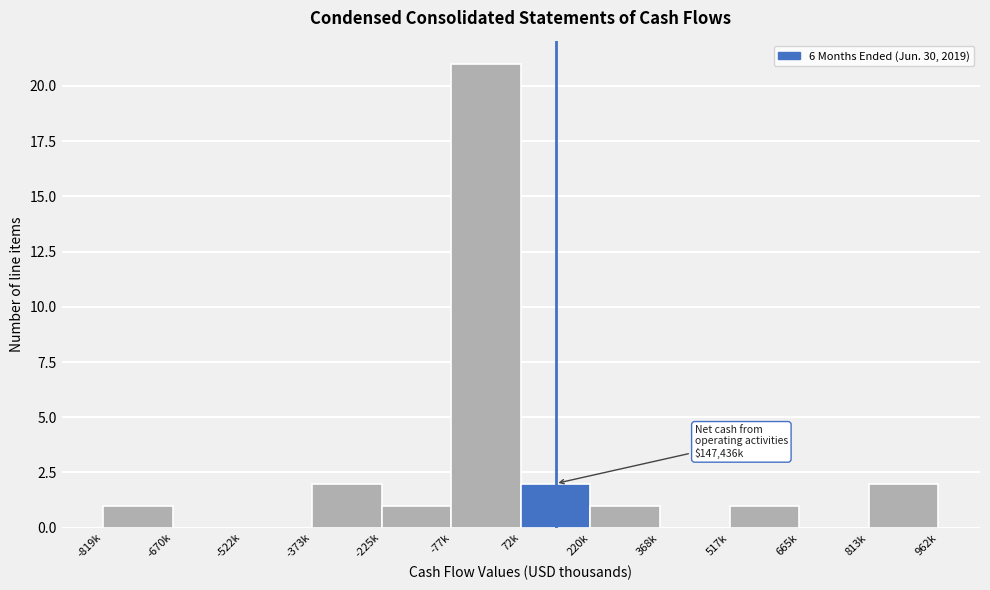

The chart shows a value of -12 at -670k. True or false?

False